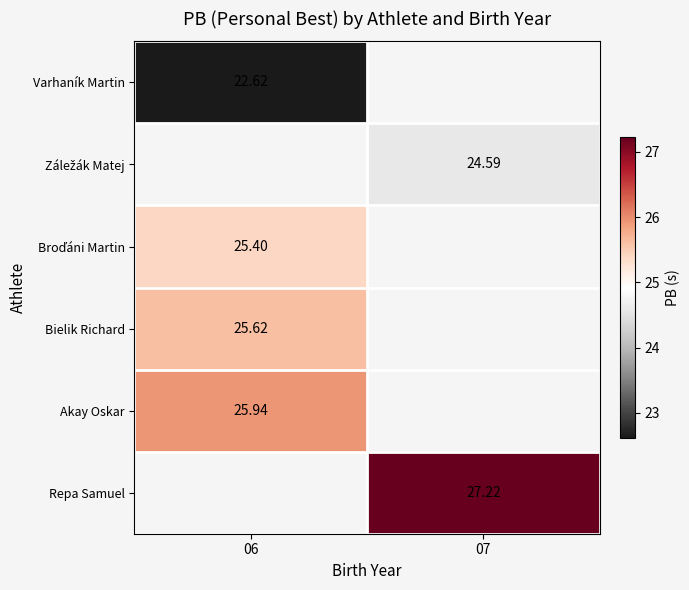

How many distinct data groups are displayed?

6